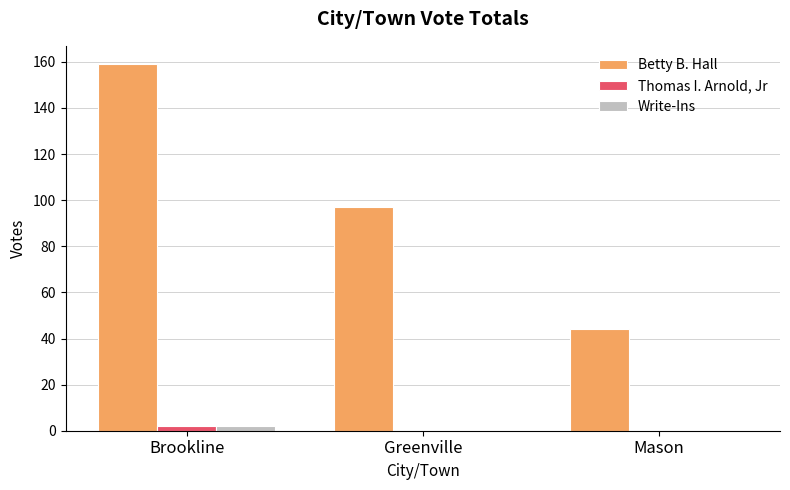

At which label does Thomas I. Arnold, Jr reach its peak?

Brookline